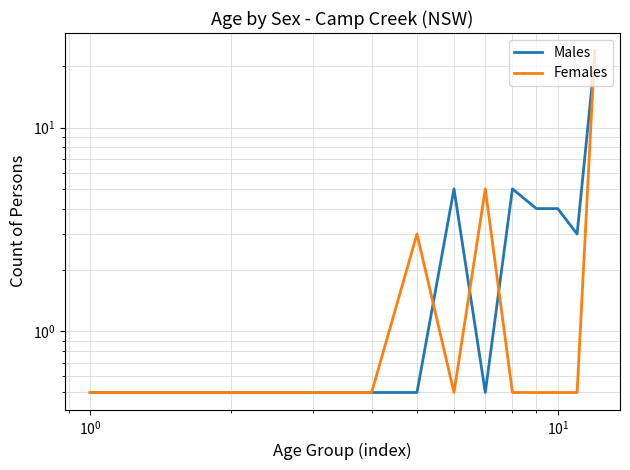

Is it true that Males equals 6.2 at 8?

False